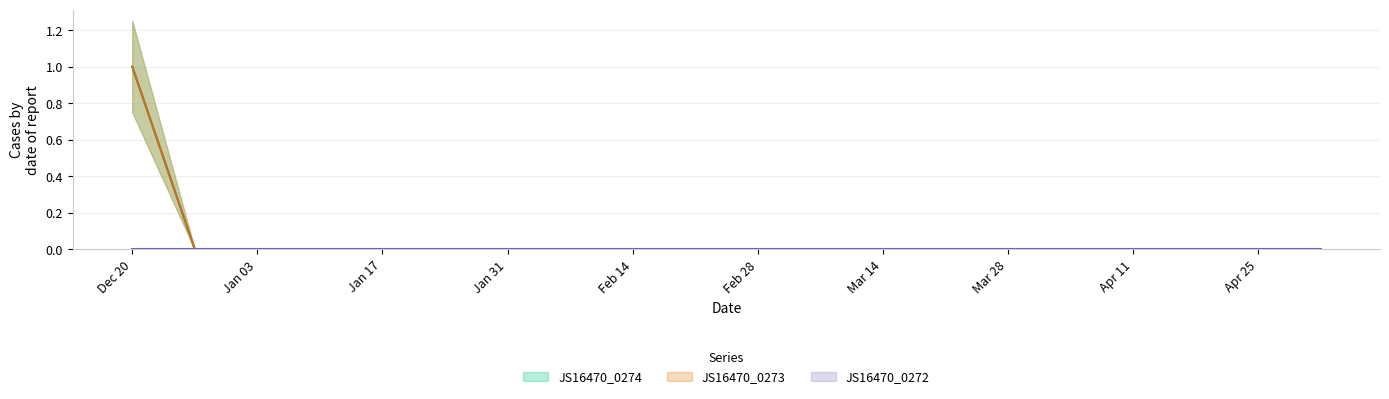

At which category does the chart reach its peak across all series?

2021-12-20